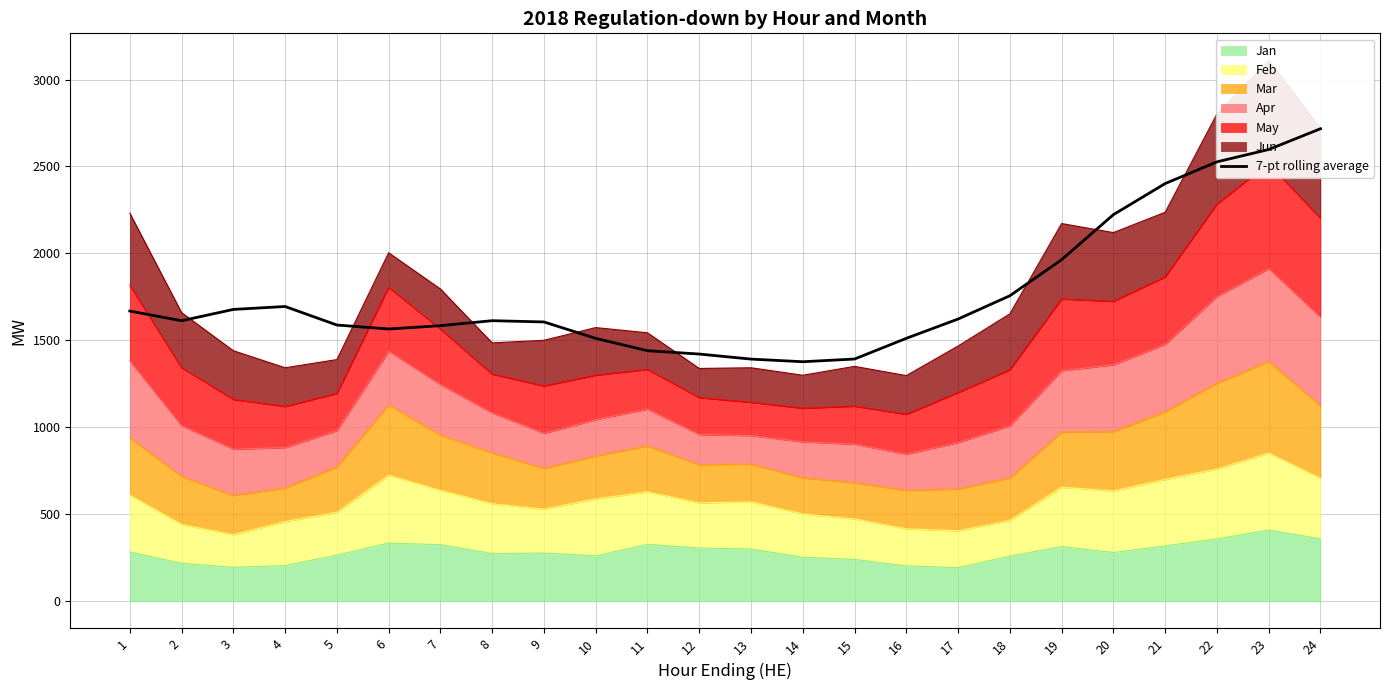

The value at 22 is 3667.3. True or false?

False